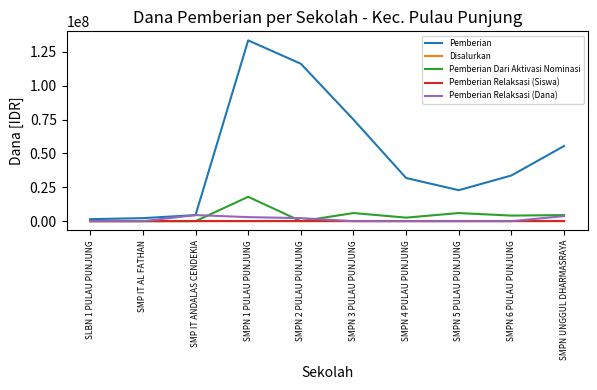

True or false: Pemberian Relaksasi (Siswa) and Disalurkan intersect in this chart.

False